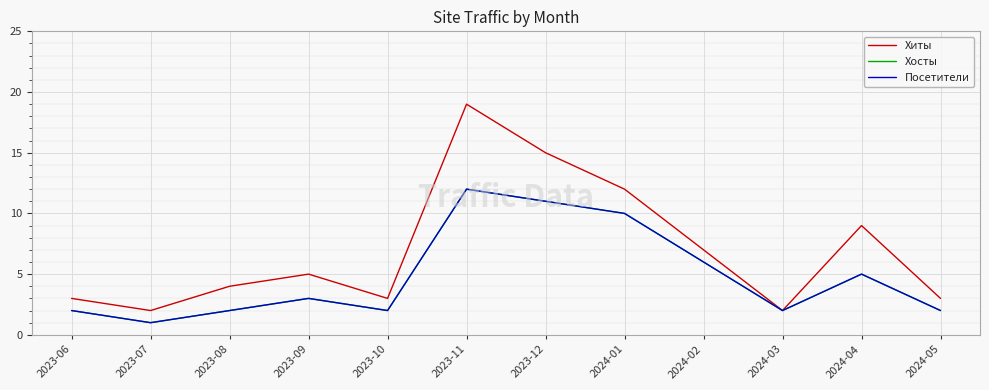

Is this an area chart (filled region under the line)?

No